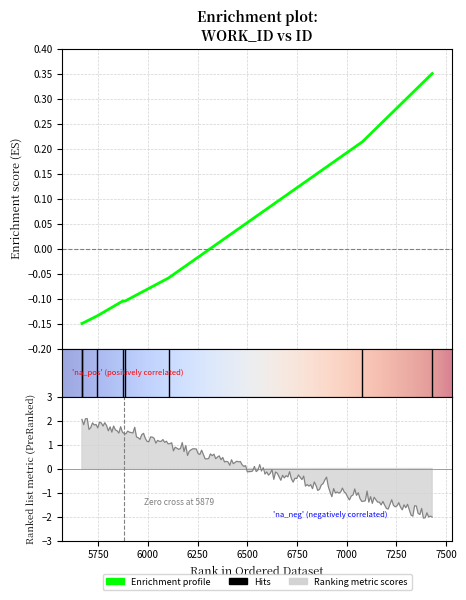

How many data points are above 0?

2